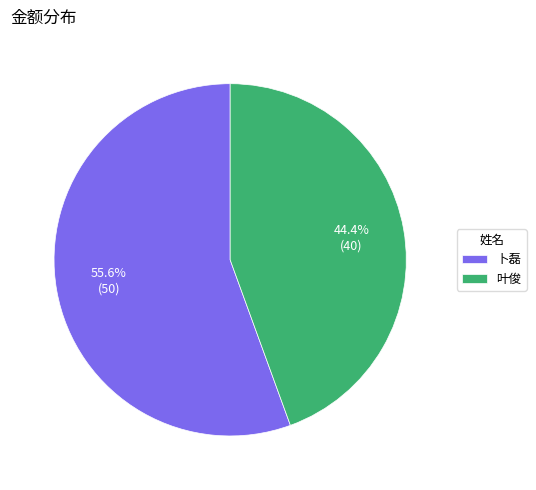

How many segments does this pie chart have?

2